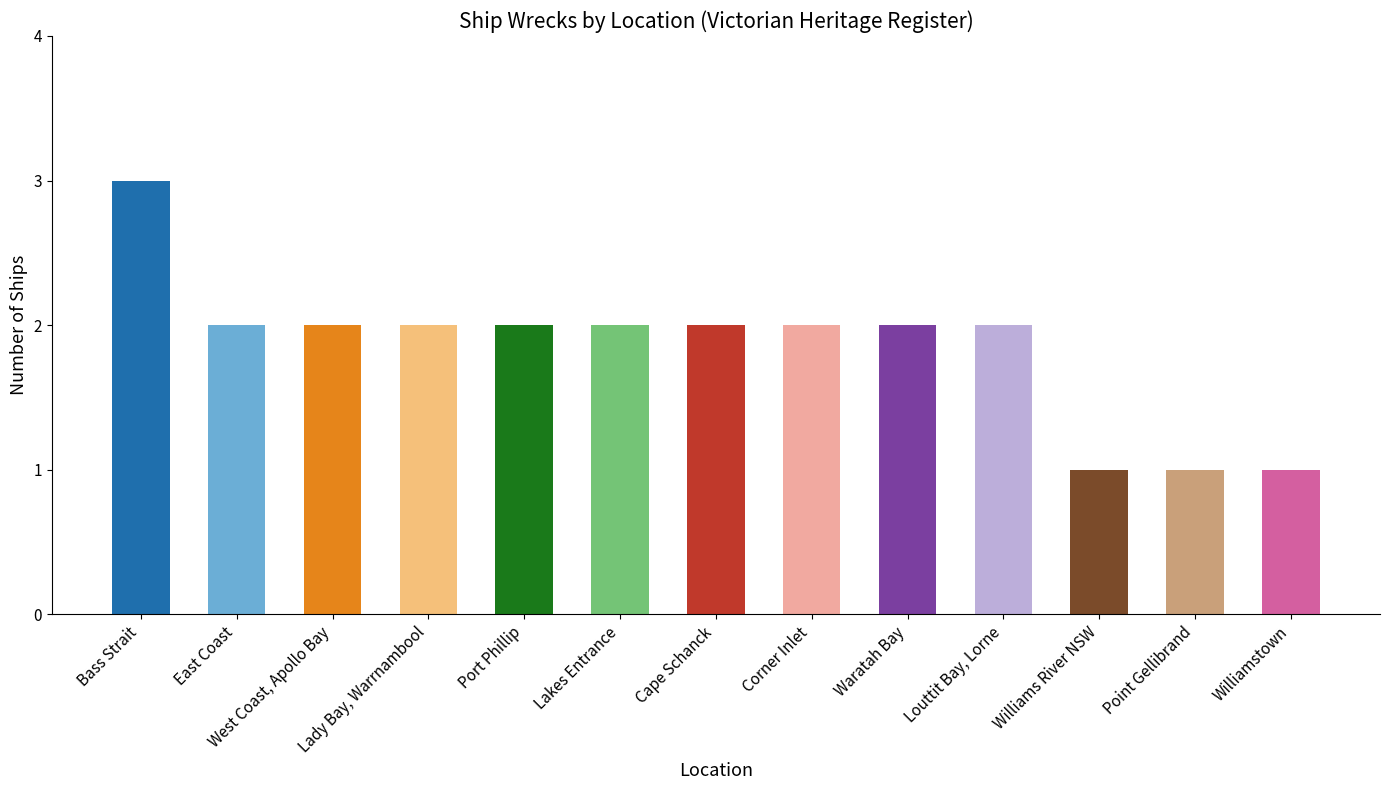

Are the bars horizontal?

No